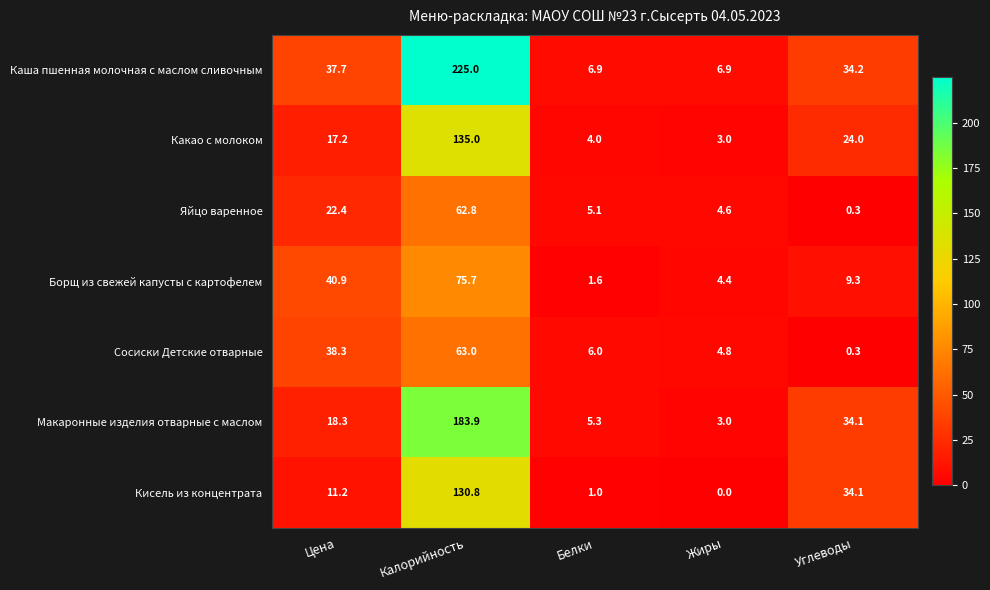

Rank the series at Белки from lowest to highest value.

Кисель из концентрата, Борщ из свежей капусты с картофелем, Какао с молоком, Яйцо варенное, Макаронные изделия отварные с маслом, Сосиски Детские отварные, Каша пшенная молочная с маслом сливочным